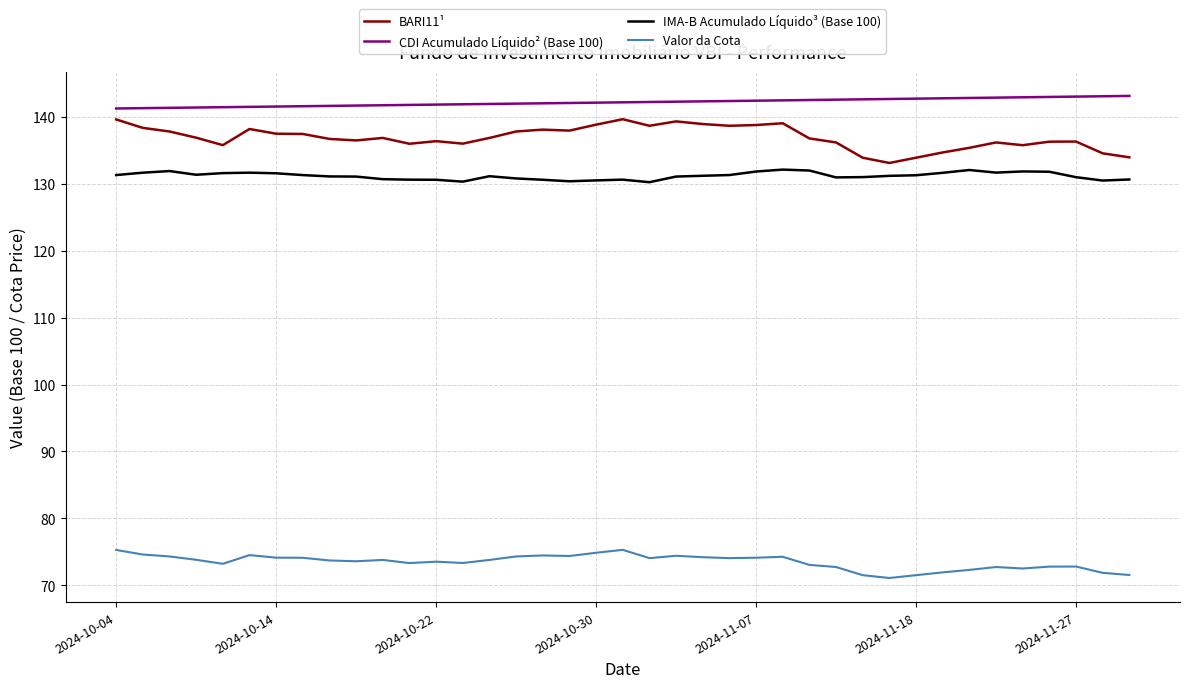

Which series has the largest total across all categories?

CDI Acumulado Líquido² (Base 100)